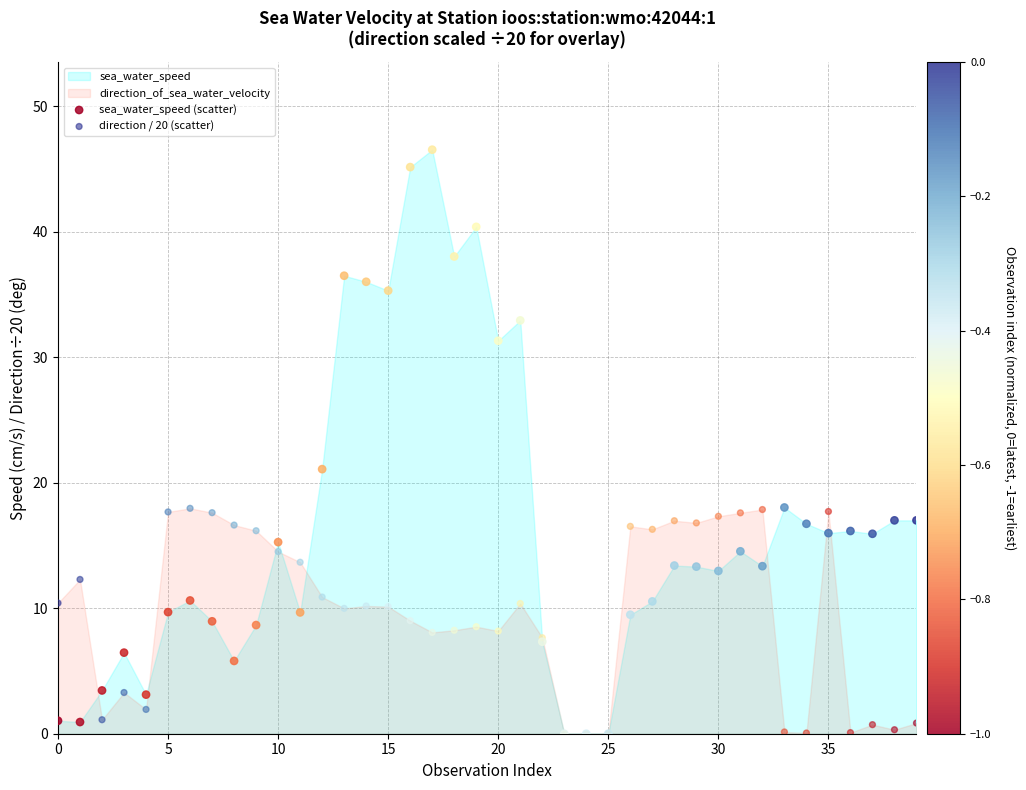

In the sea_water_speed (scatter) series, what Y value is closest to 23?

21.1